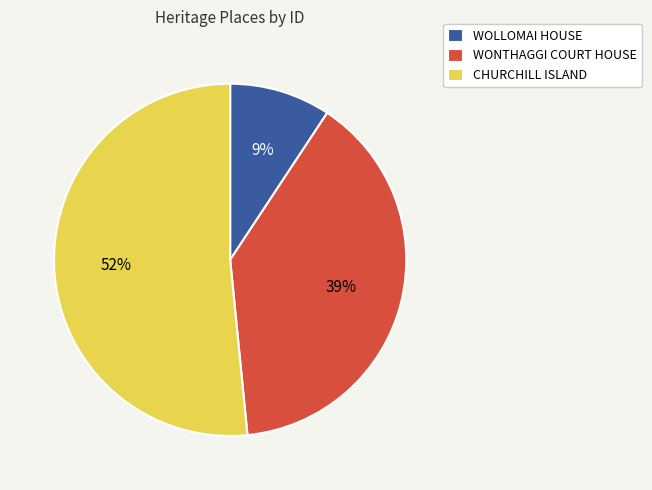

What percentage is the CHURCHILL ISLAND slice, to the nearest percent?

52%